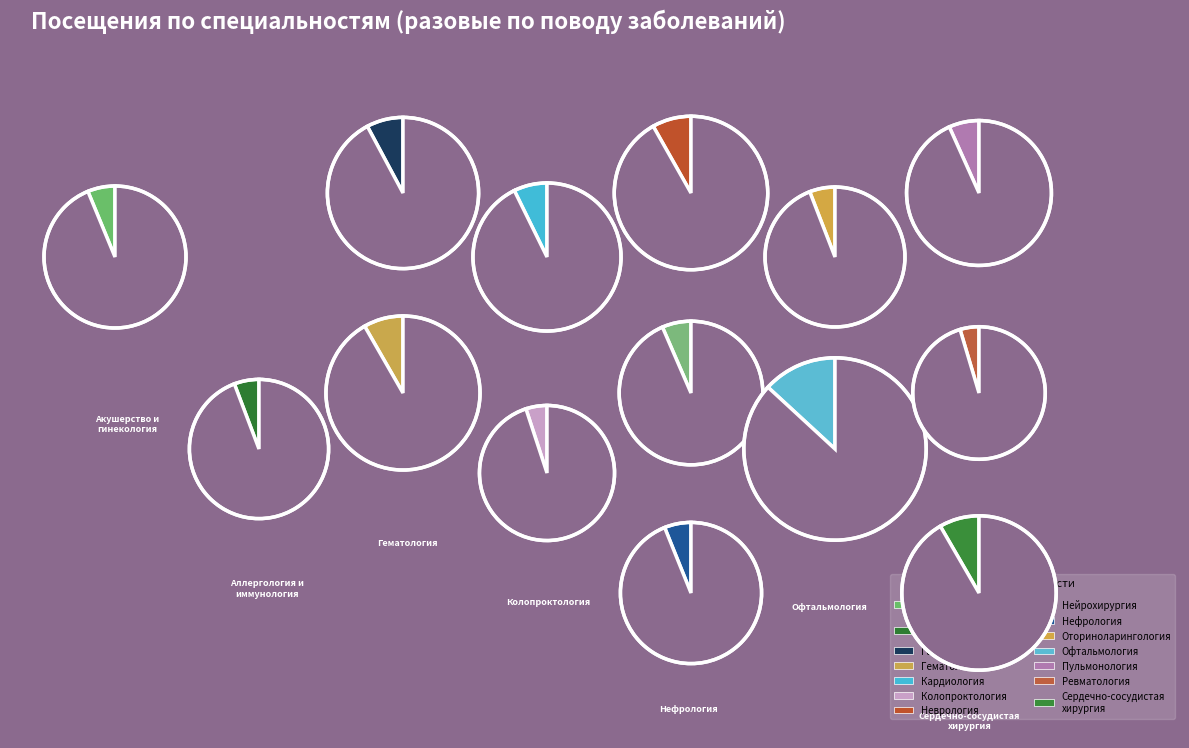

Count the number of slices in the pie.

14